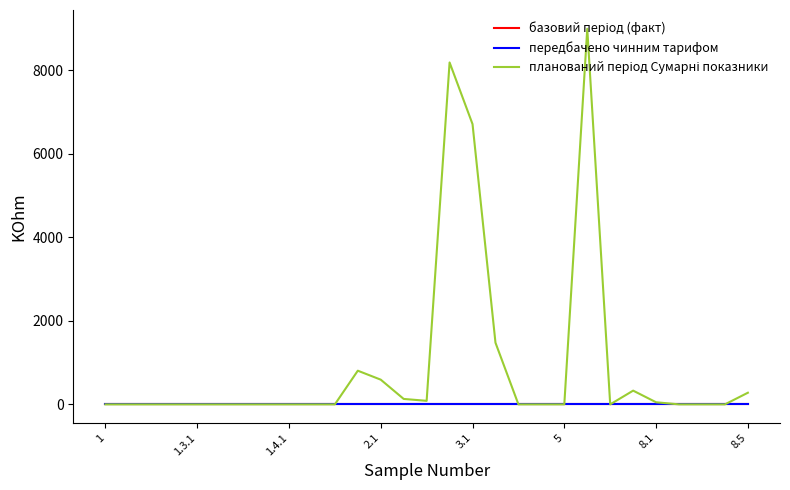

Which series has the largest total across all categories?

планований період Сумарні показники